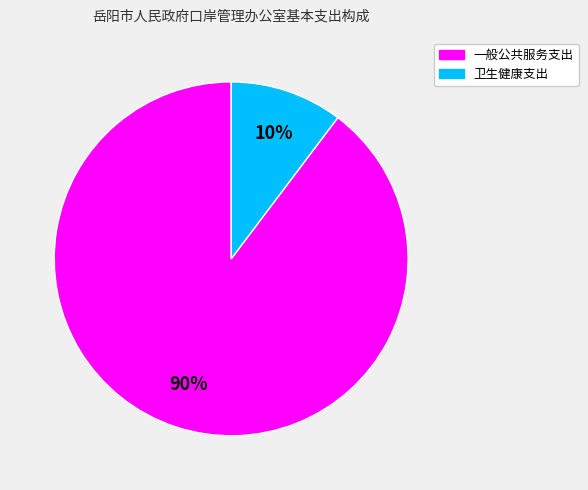

Between 卫生健康支出 and 一般公共服务支出, which is larger?

一般公共服务支出